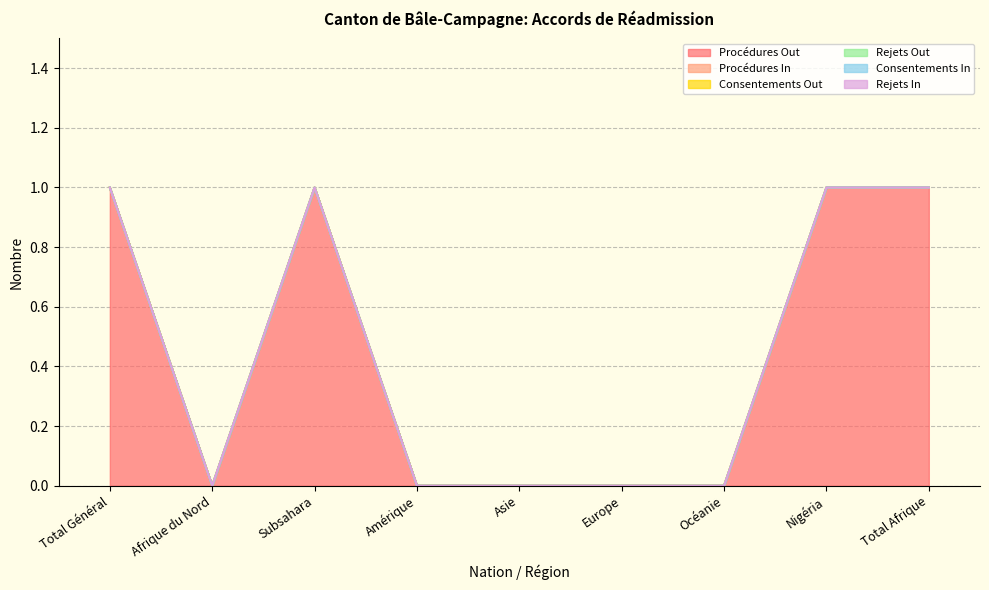

Is the value of Procédures Out at Océanie greater than the value of Consentements In at Nigéria?

No